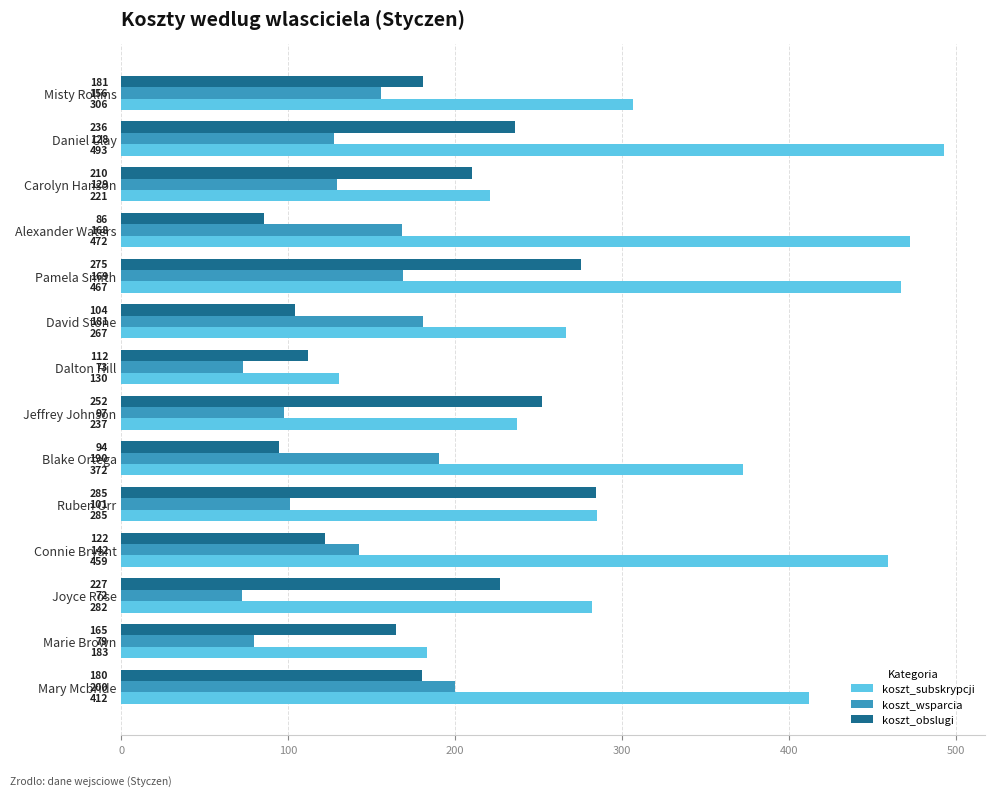

The koszt_obslugi series shows 164.8 at Marie Brown. True or false?

True